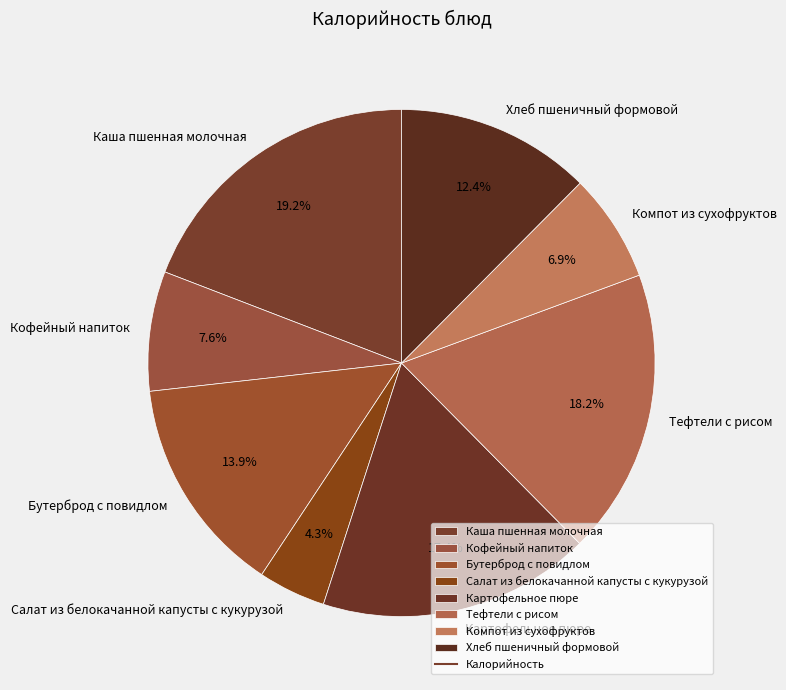

Which has a higher value, Тефтели с рисом or Картофельное пюре?

Тефтели с рисом